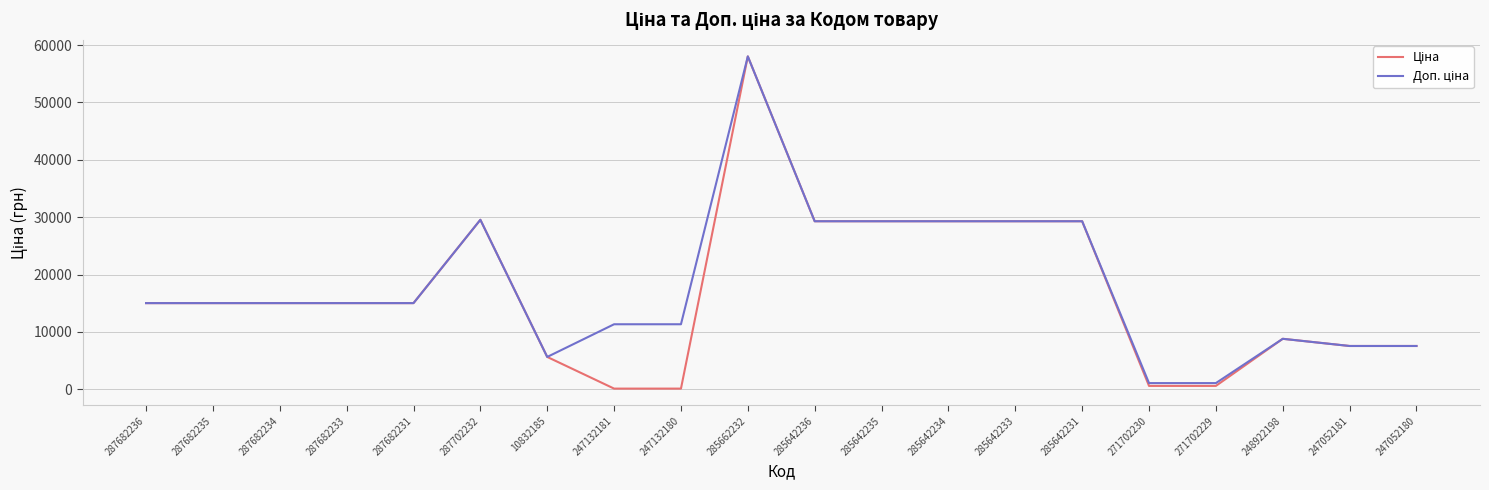

What is the total value across all series at 10832185?

11272.0